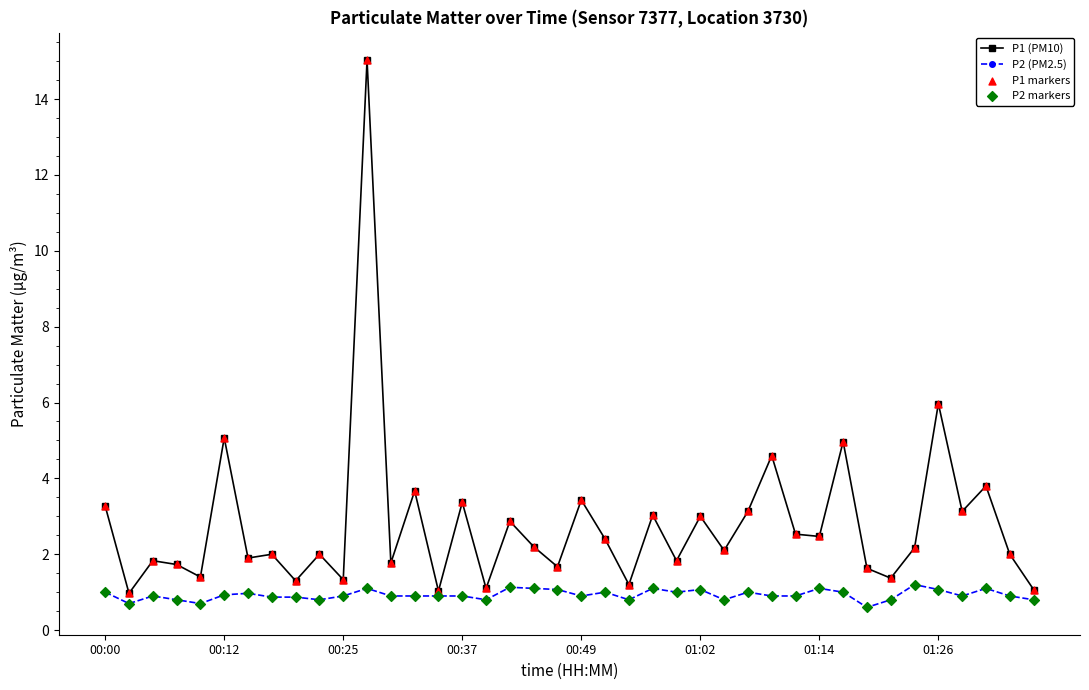

Which series has the widest spread of values?

P1 (PM10)